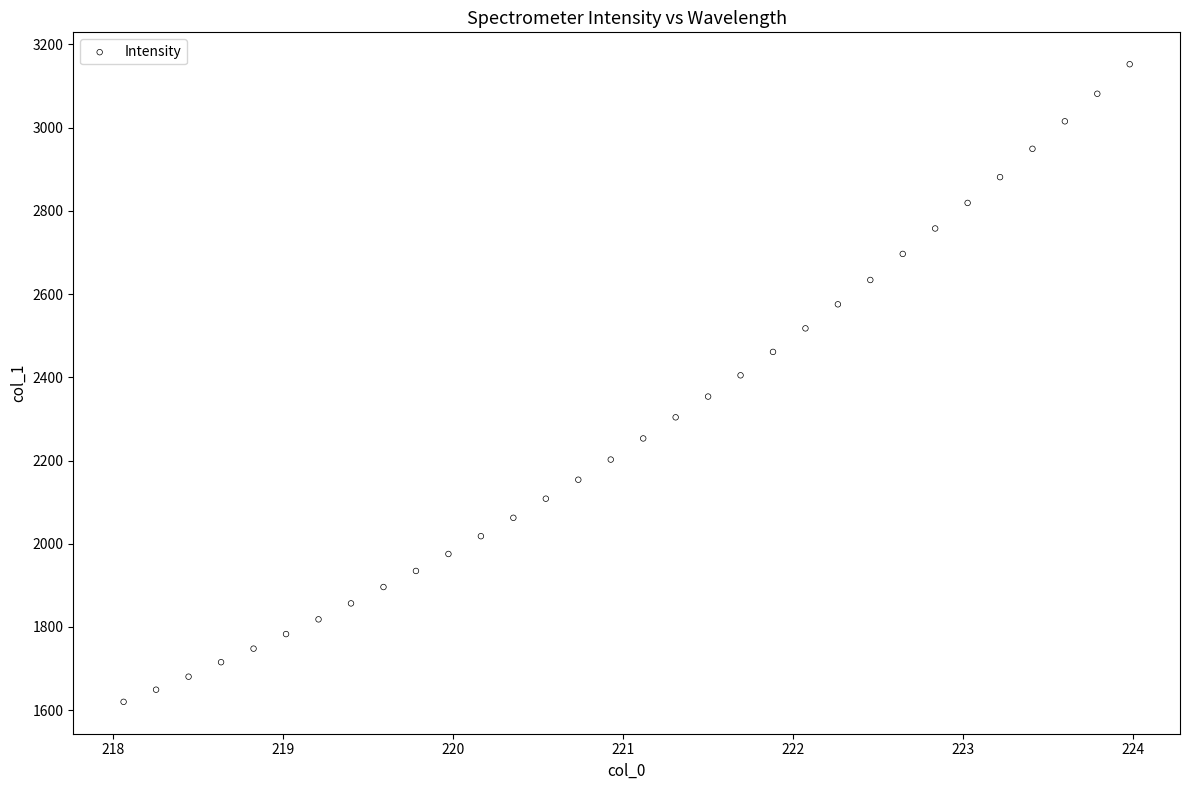

What is the range of Y values (max minus min)?

1532.2